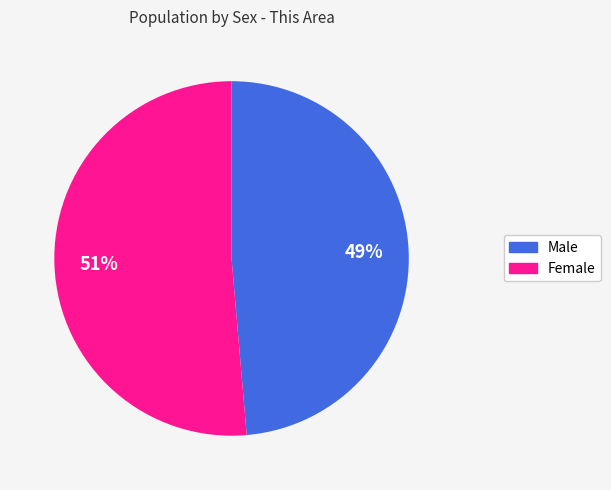

Which category has the smallest portion of the pie?

Male